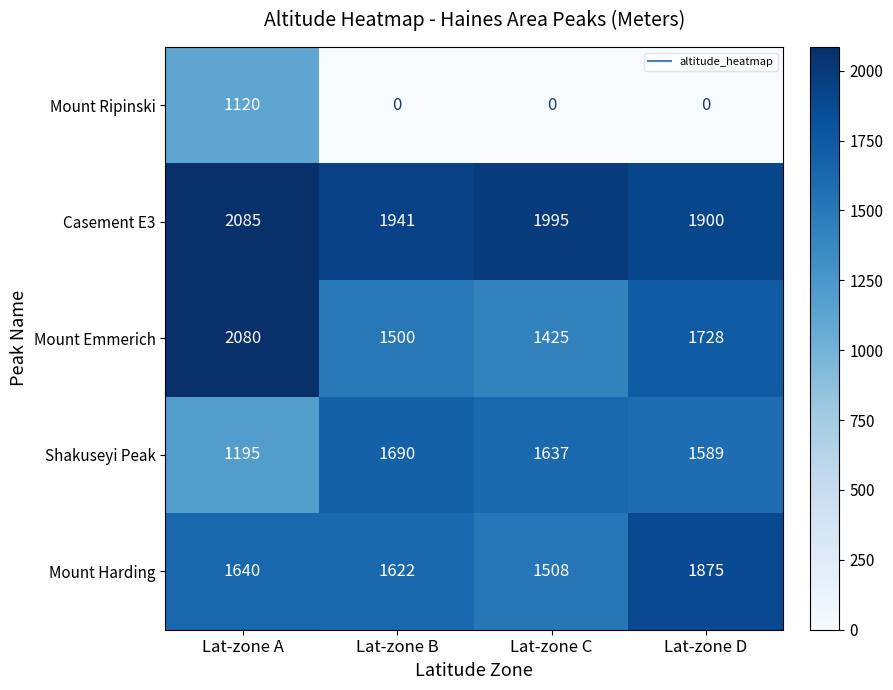

Reading left to right, what are all the values shown in this chart?

Mount Ripinski: Lat-zone A=1120	Lat-zone B=0	Lat-zone C=0	Lat-zone D=0
Casement E3: Lat-zone A=2085	Lat-zone B=1941	Lat-zone C=1995	Lat-zone D=1900
Mount Emmerich: Lat-zone A=2080	Lat-zone B=1500	Lat-zone C=1425	Lat-zone D=1728
Shakuseyi Peak: Lat-zone A=1195	Lat-zone B=1690	Lat-zone C=1637	Lat-zone D=1589
Mount Harding: Lat-zone A=1640	Lat-zone B=1622	Lat-zone C=1508	Lat-zone D=1875